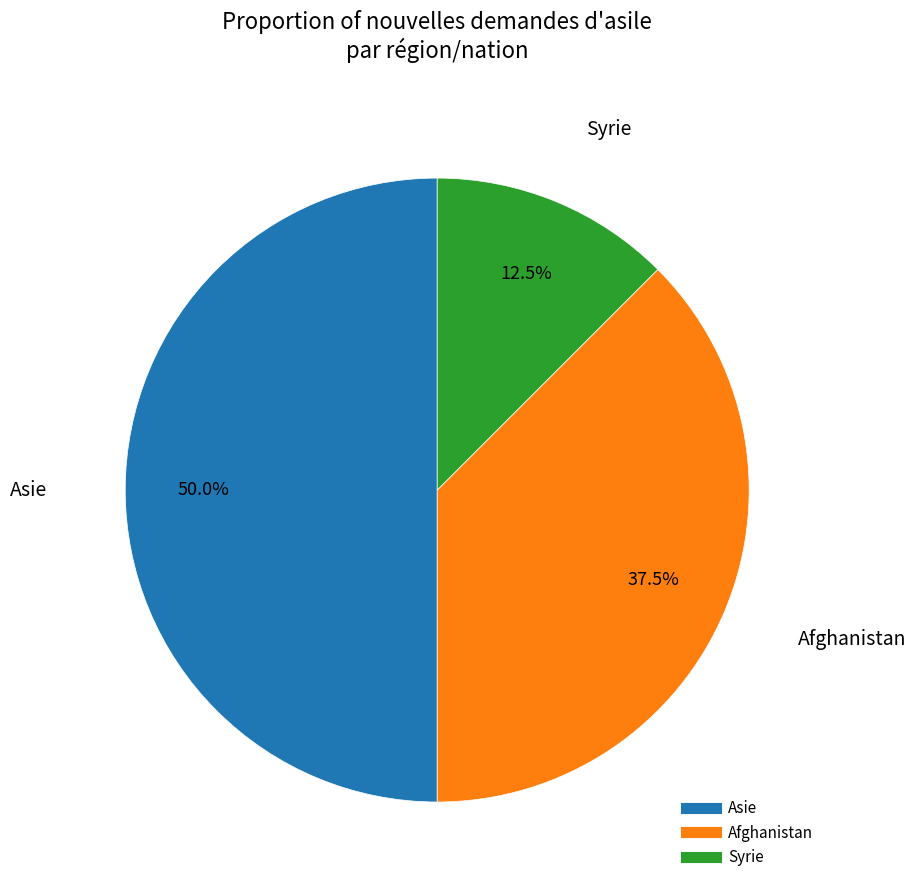

How many slices are in this pie chart?

3